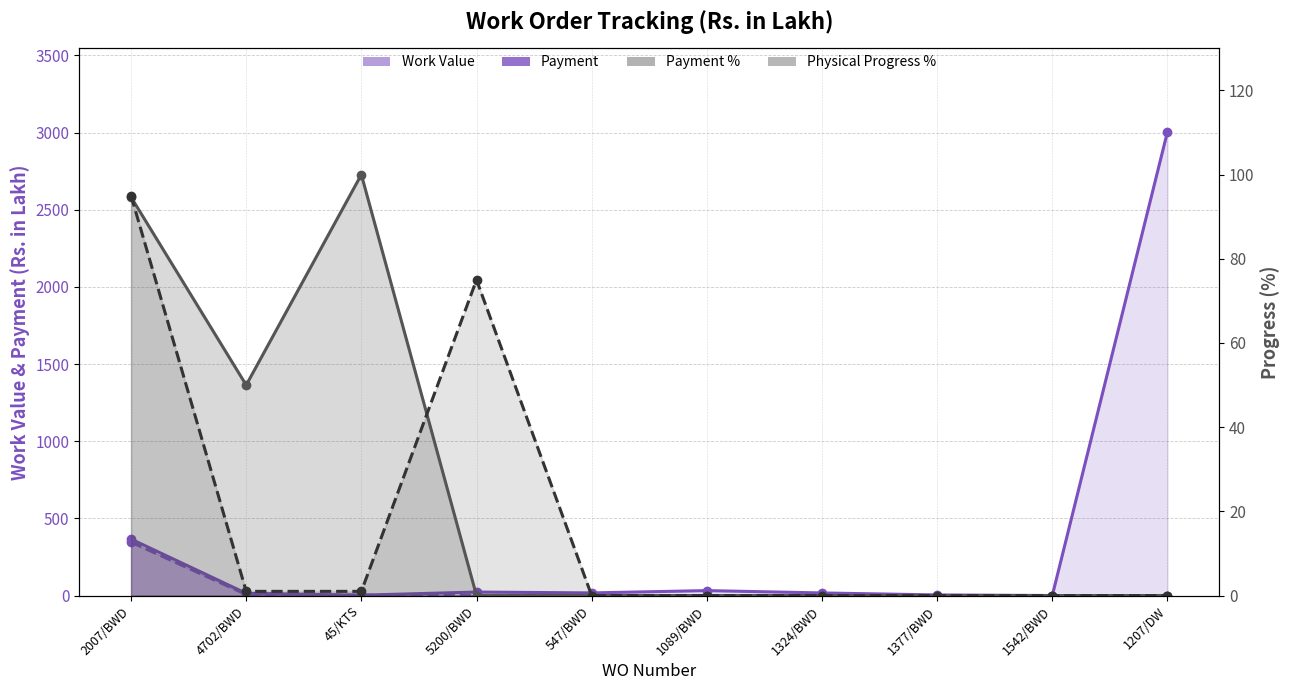

Where is the first local minimum for Work Value?

45/KTS